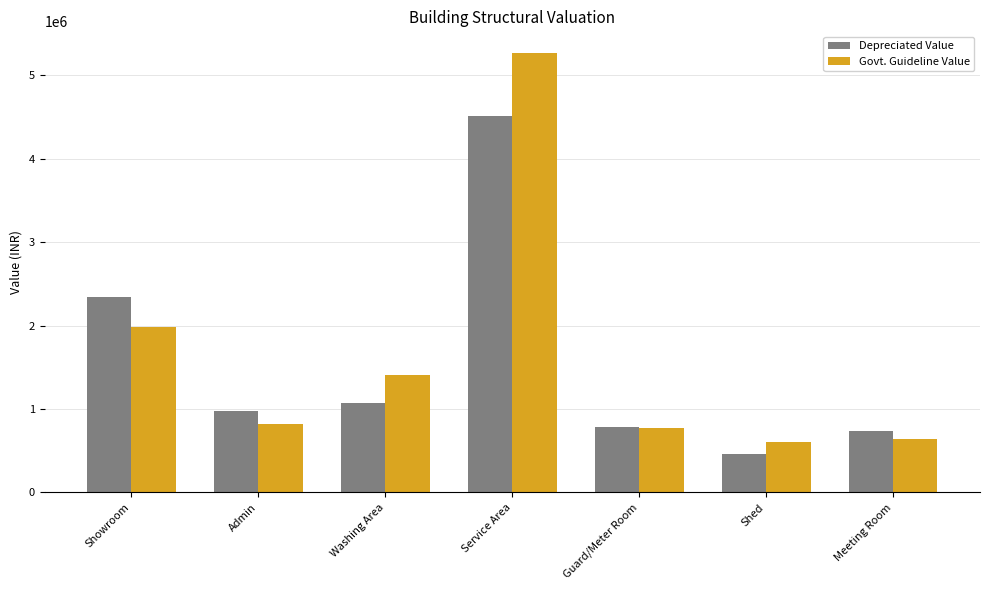

Which series has the largest total across all categories?

Govt. Guideline Value